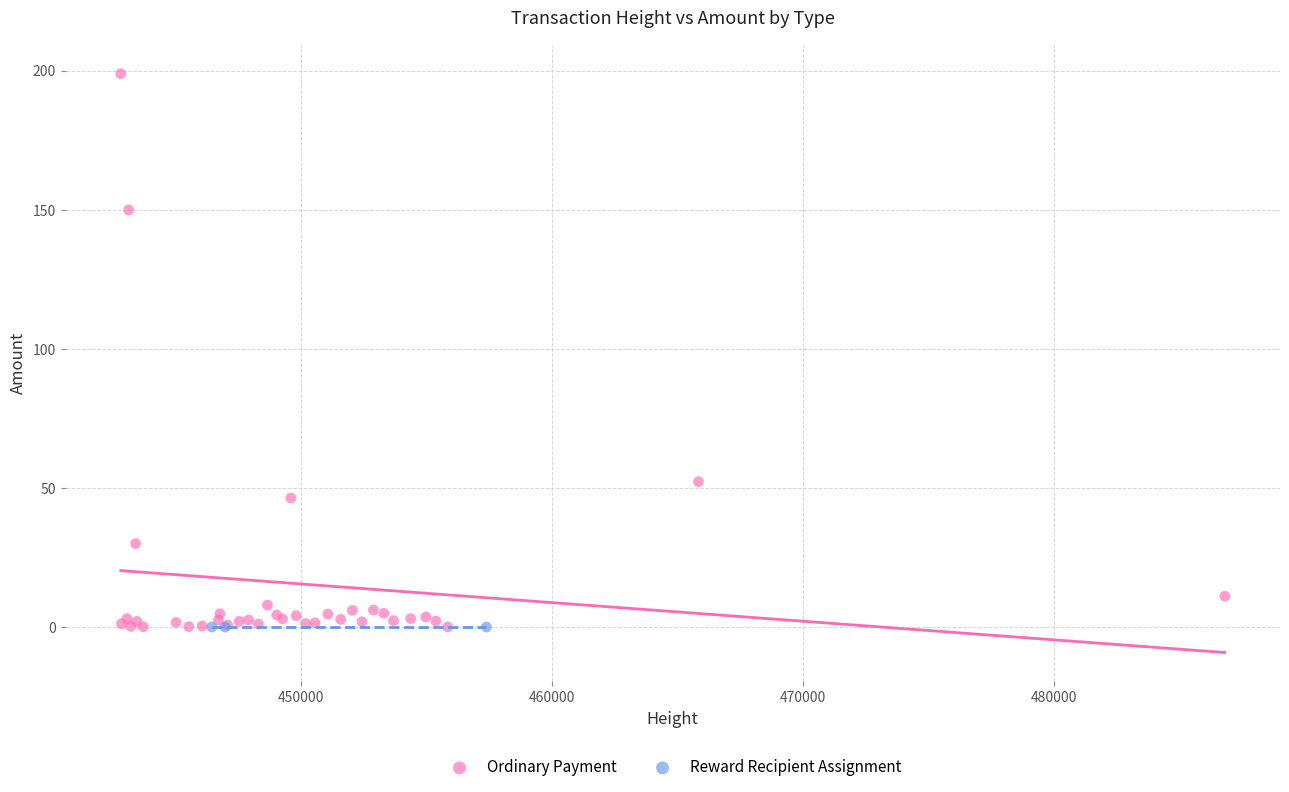

Which series reaches the maximum Y coordinate?

Ordinary Payment